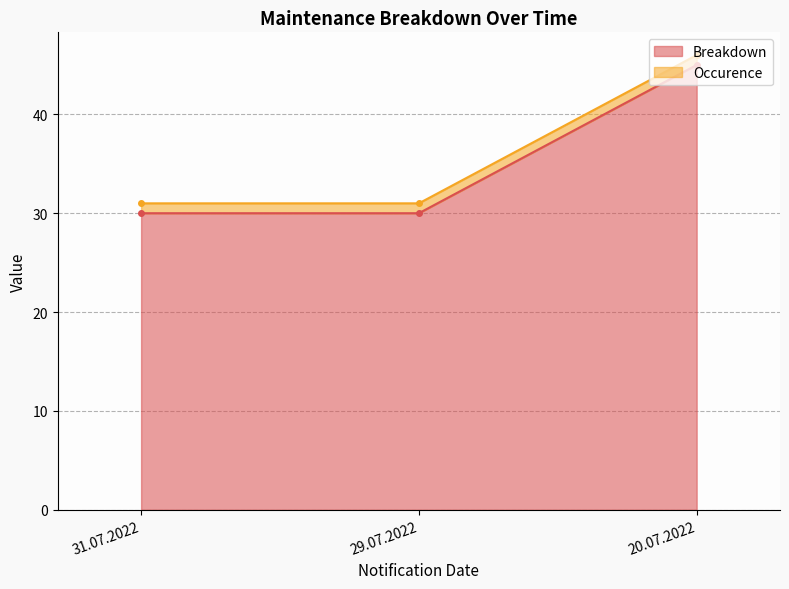

Is it true that Breakdown equals 30 at 31.07.2022?

True